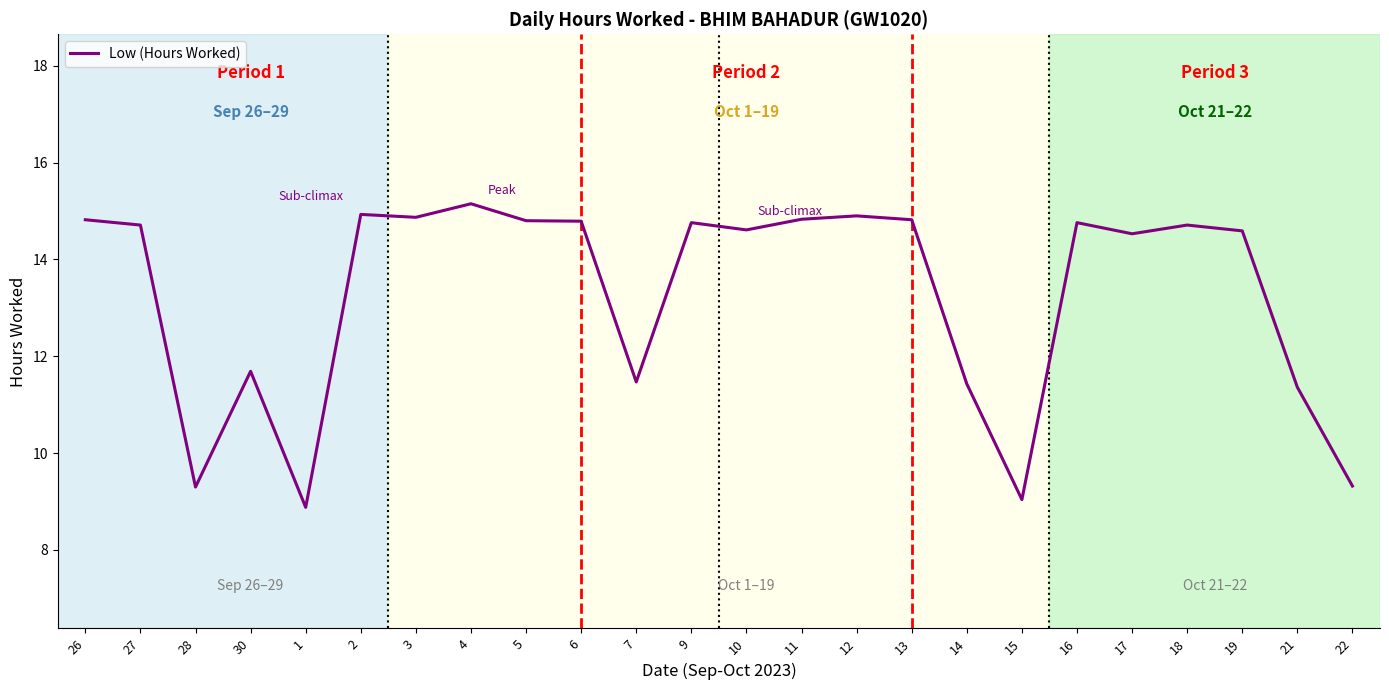

What is the minimum value shown in the chart?

8.9